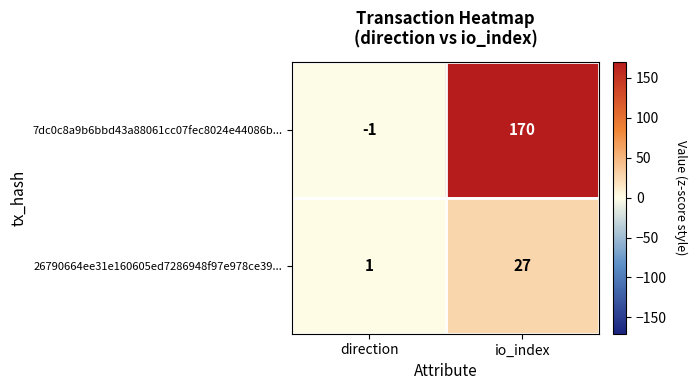

Is it true that 7dc0c8a9b6bbd43a88061cc07fec8024e44086b... equals -1 at direction?

True